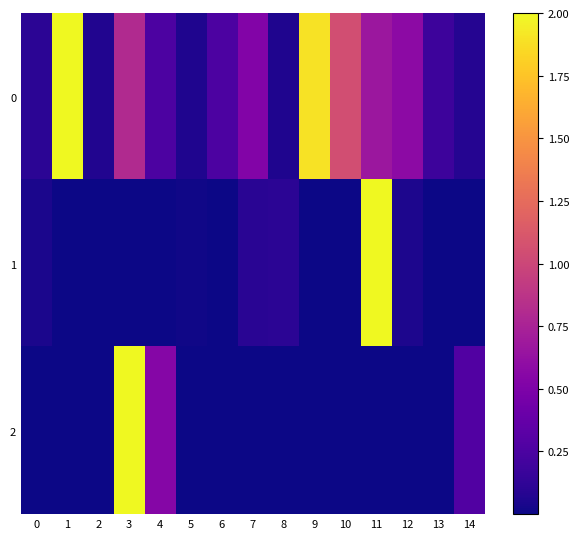

Reading left to right, extract all data points from this chart.

0: 0=0.1	1=2.0	2=0.1	3=0.8	4=0.3	5=0.1	6=0.3	7=0.5	8=0.1	9=1.9	10=1.1	11=0.7	12=0.6	13=0.2	14=0.1
1: 0=0.0	1=0.0	2=0.0	3=0.0	4=0.0	5=0.0	6=0.0	7=0.1	8=0.1	9=0.0	10=0.0	11=2.0	12=0.1	13=0.0	14=0.0
2: 0=0.0	1=0.0	2=0.0	3=2.0	4=0.5	5=0.0	6=0.0	7=0.0	8=0.0	9=0.0	10=0.0	11=0.0	12=0.0	13=0.0	14=0.3